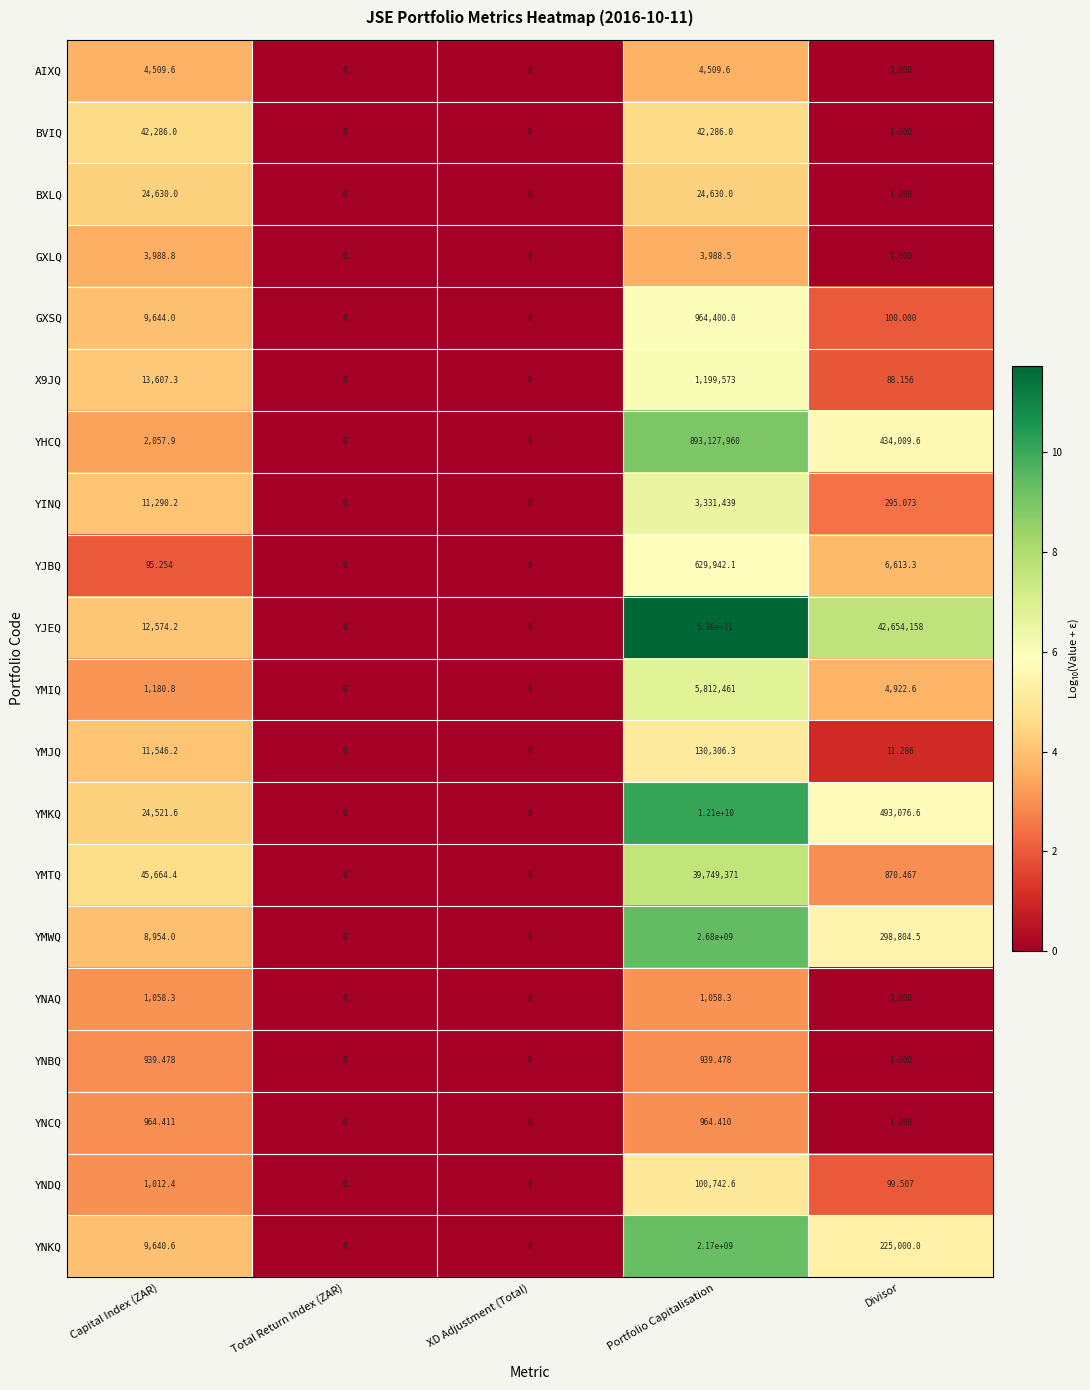

Between Capital Index (ZAR) and Portfolio Capitalisation, which series saw the biggest shift?

YJEQ